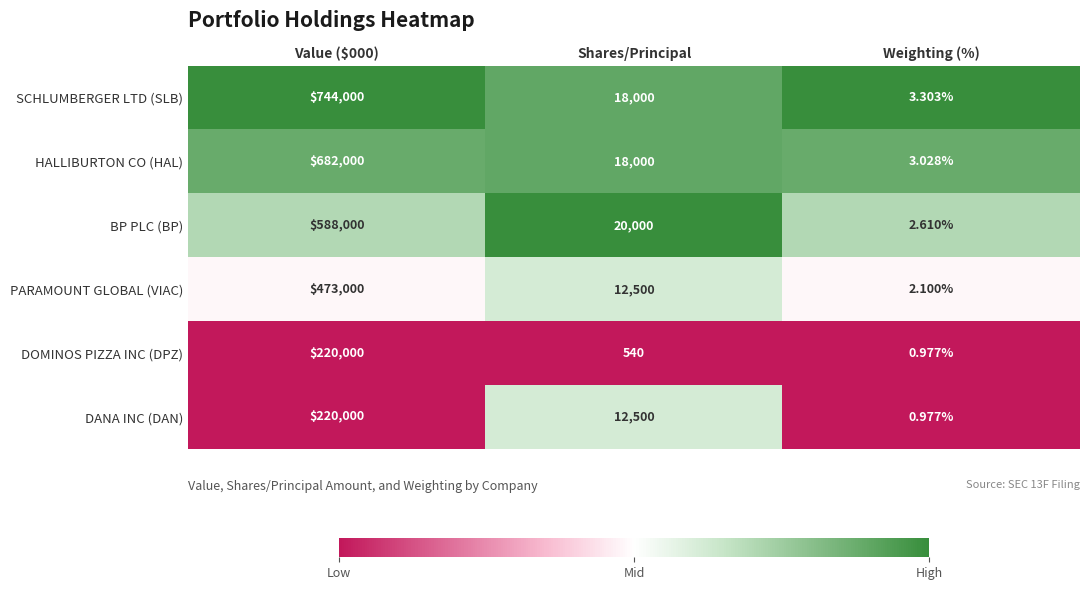

Which series changed the most between Value ($000) and Shares/Principal?

SCHLUMBERGER LTD (SLB)